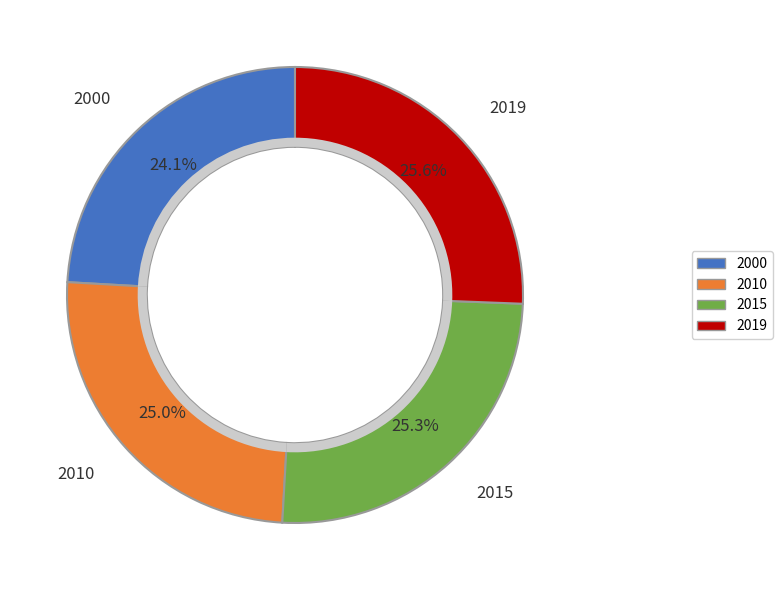

Does 2000 represent more than half of the total?

No